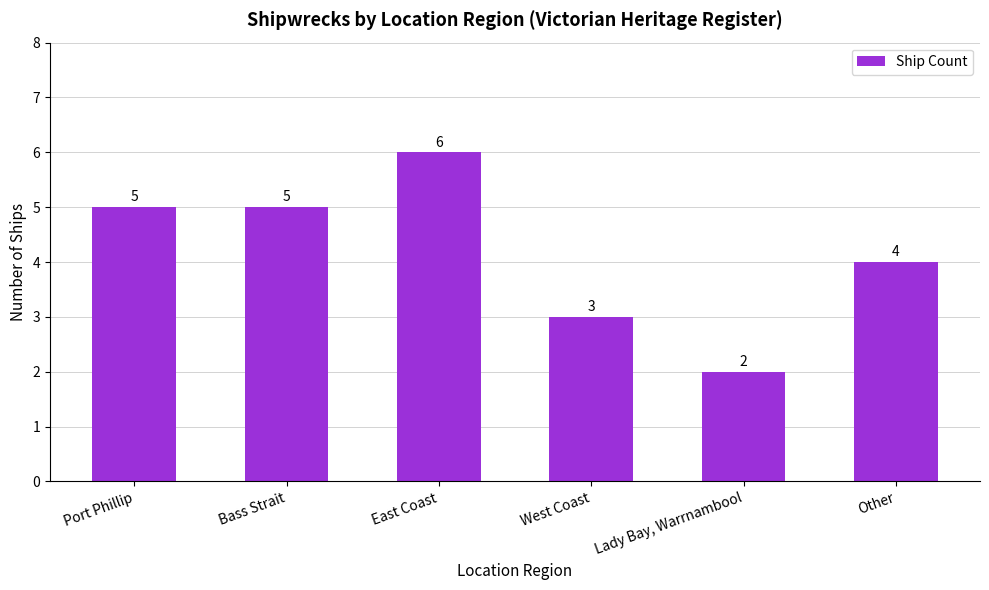

Approximately how many times larger is the value at East Coast compared to Other?

1.5